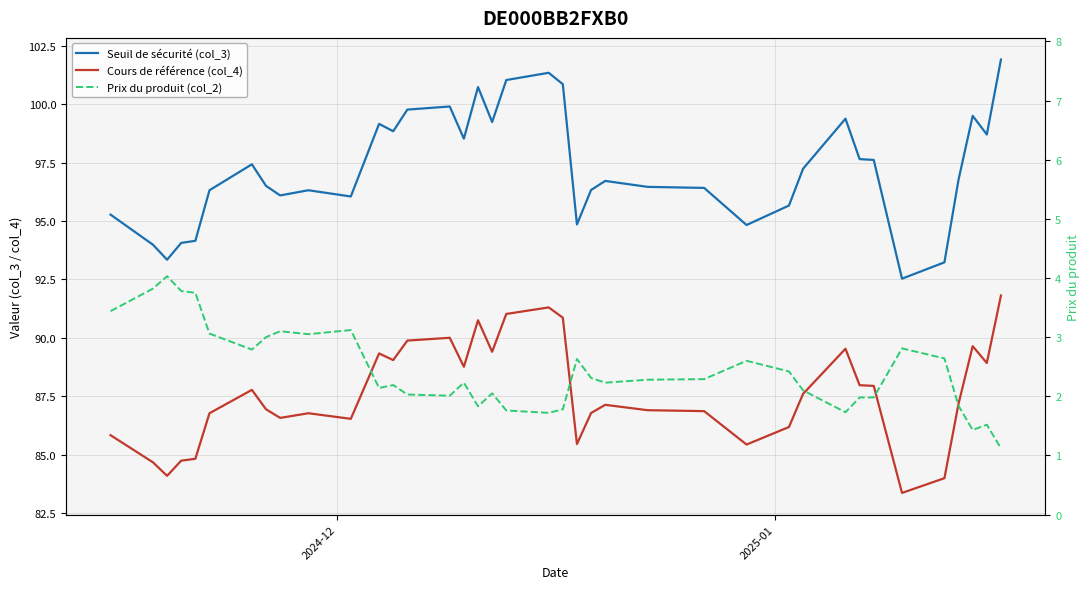

True or false: Seuil de sécurité (col_3) and Prix du produit (col_2) intersect in this chart.

False